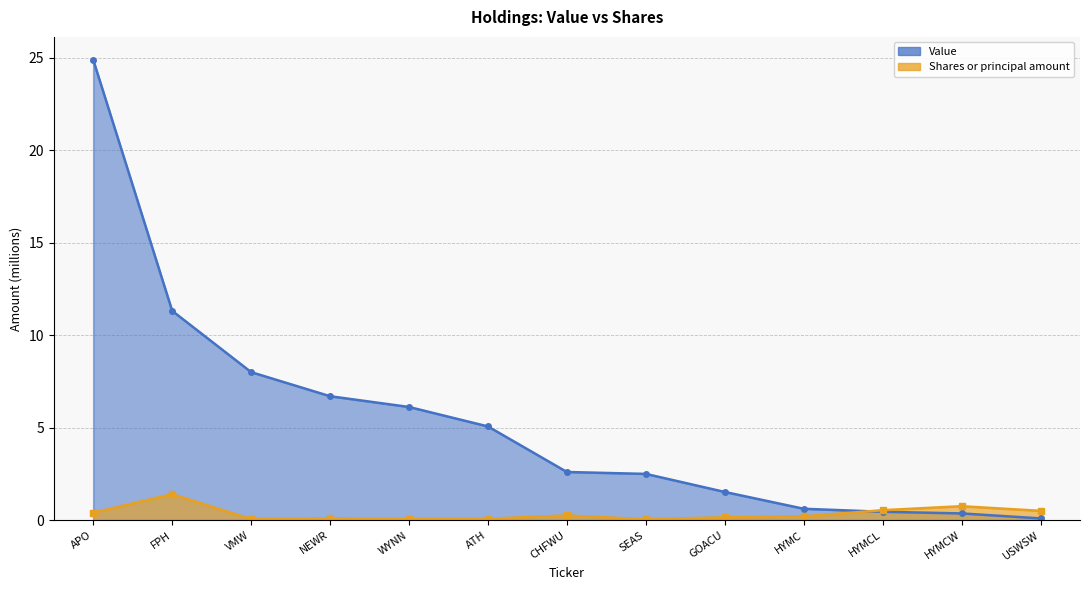

What is the label of the 7th point from the right?

CHFWU